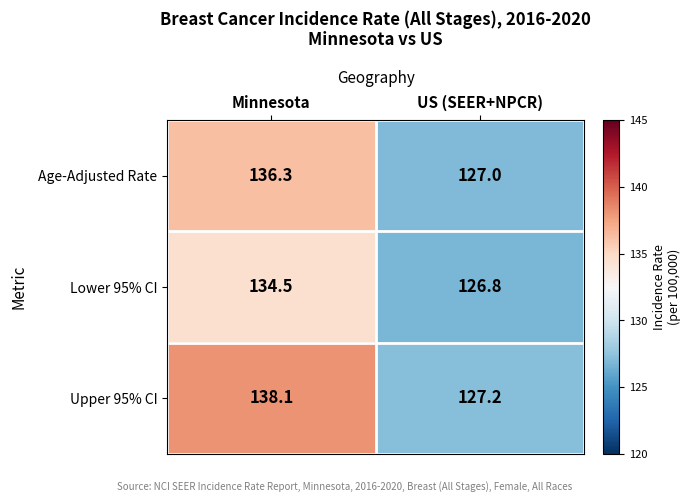

How many distinct data groups are displayed?

3